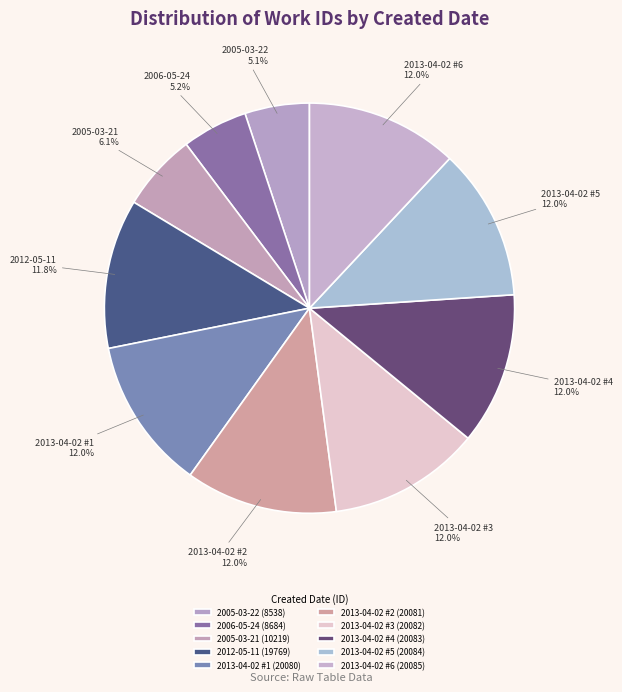

Count the number of slices in the pie.

10